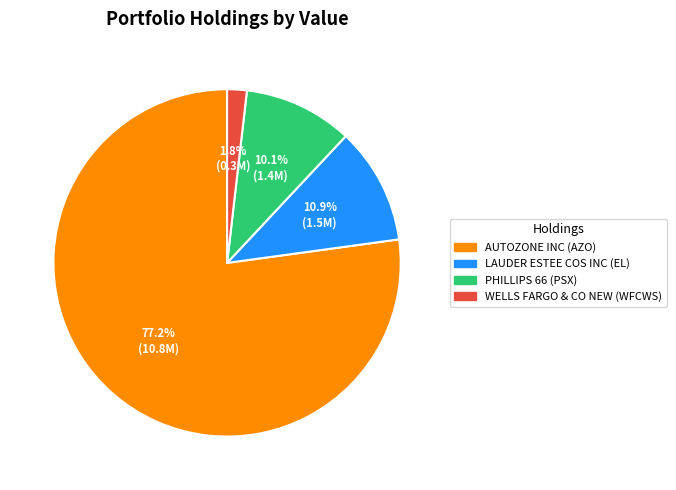

To the nearest percent, what percentage of the pie is WELLS FARGO & CO NEW?

2%